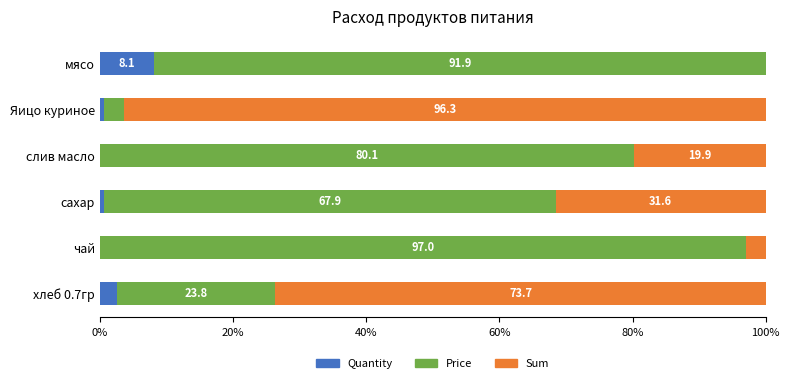

What is the total value across all series at мясо?

100.0